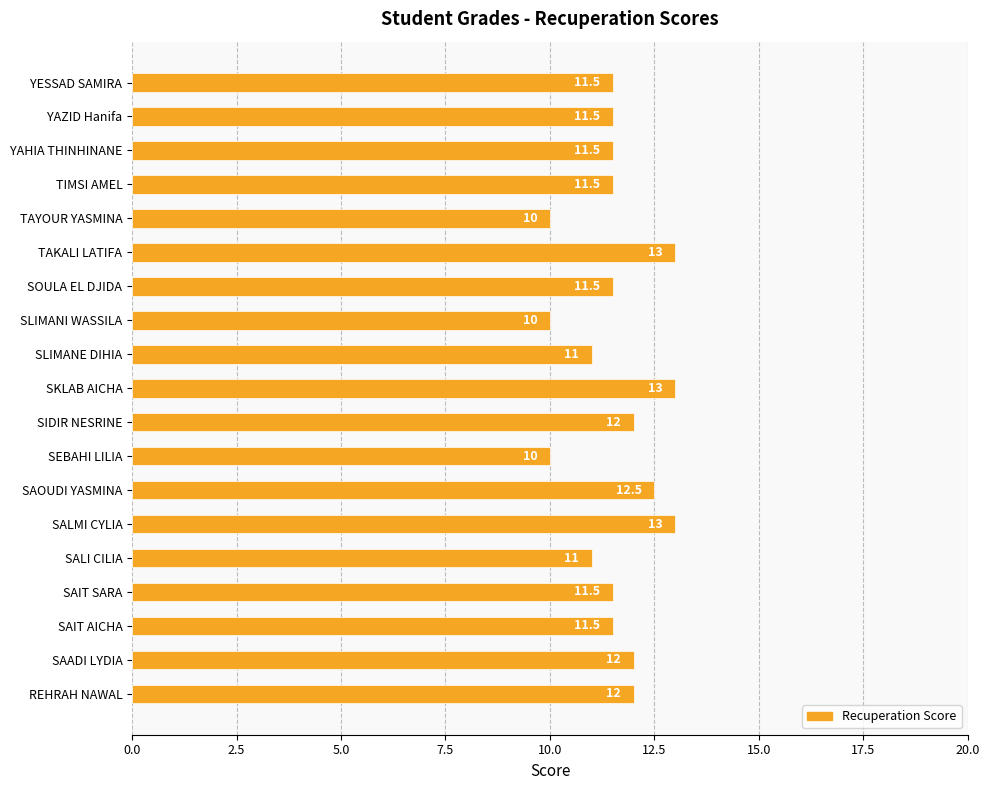

True or false: the data shows 12.5 at SAOUDI YASMINA.

True